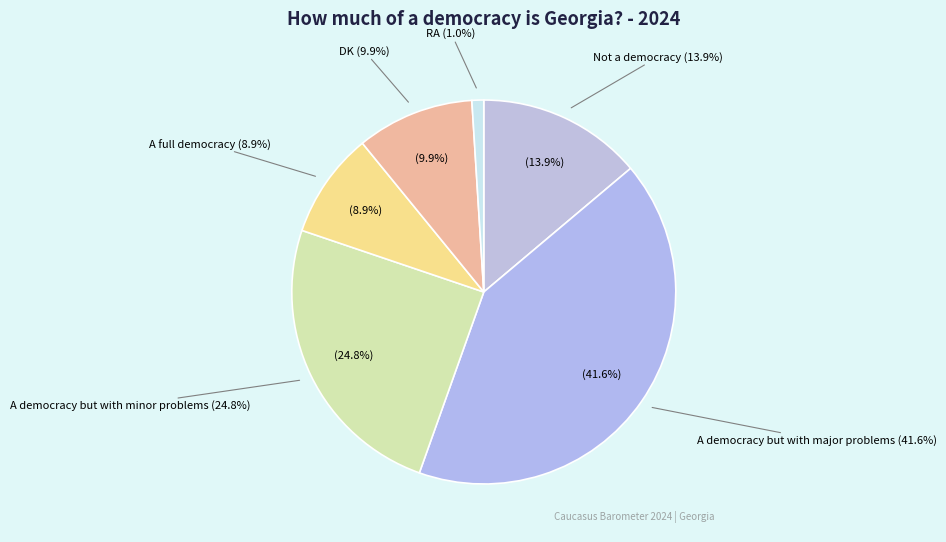

To the nearest percent, what is the average slice percentage?

17%